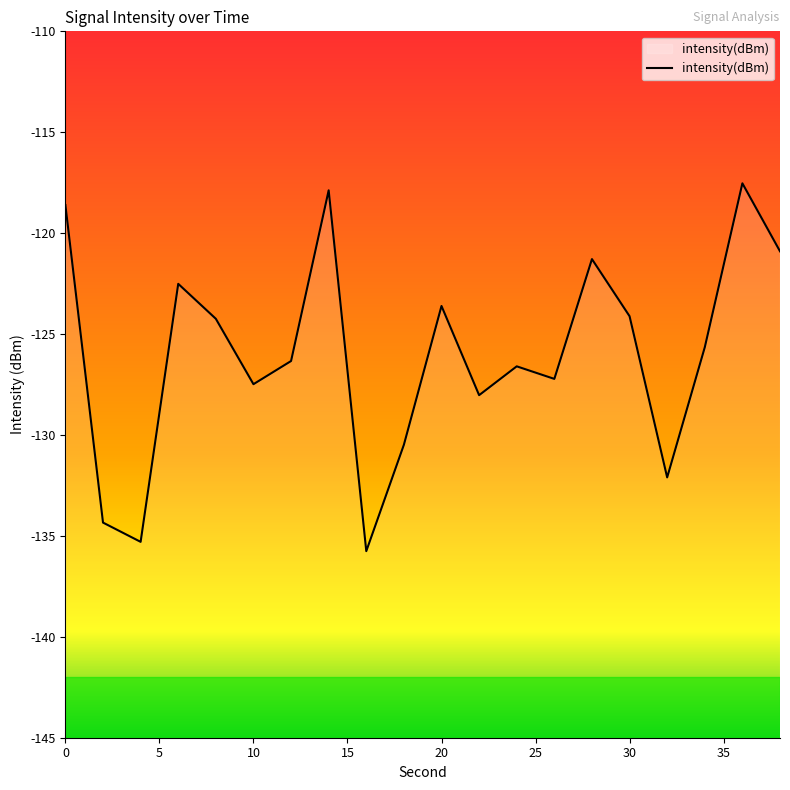

What is the difference between the values at 28 and 16?

14.5